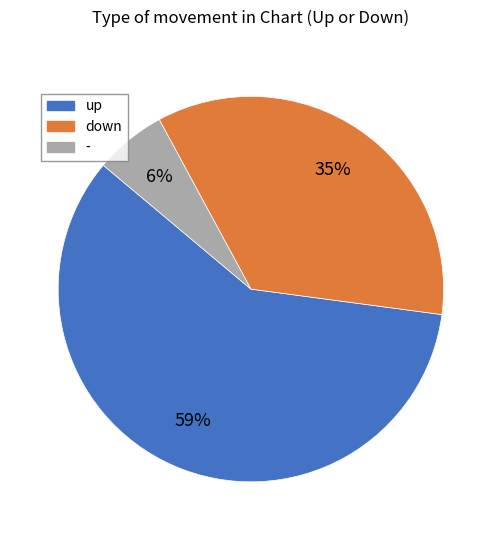

Count the number of slices in the pie.

3